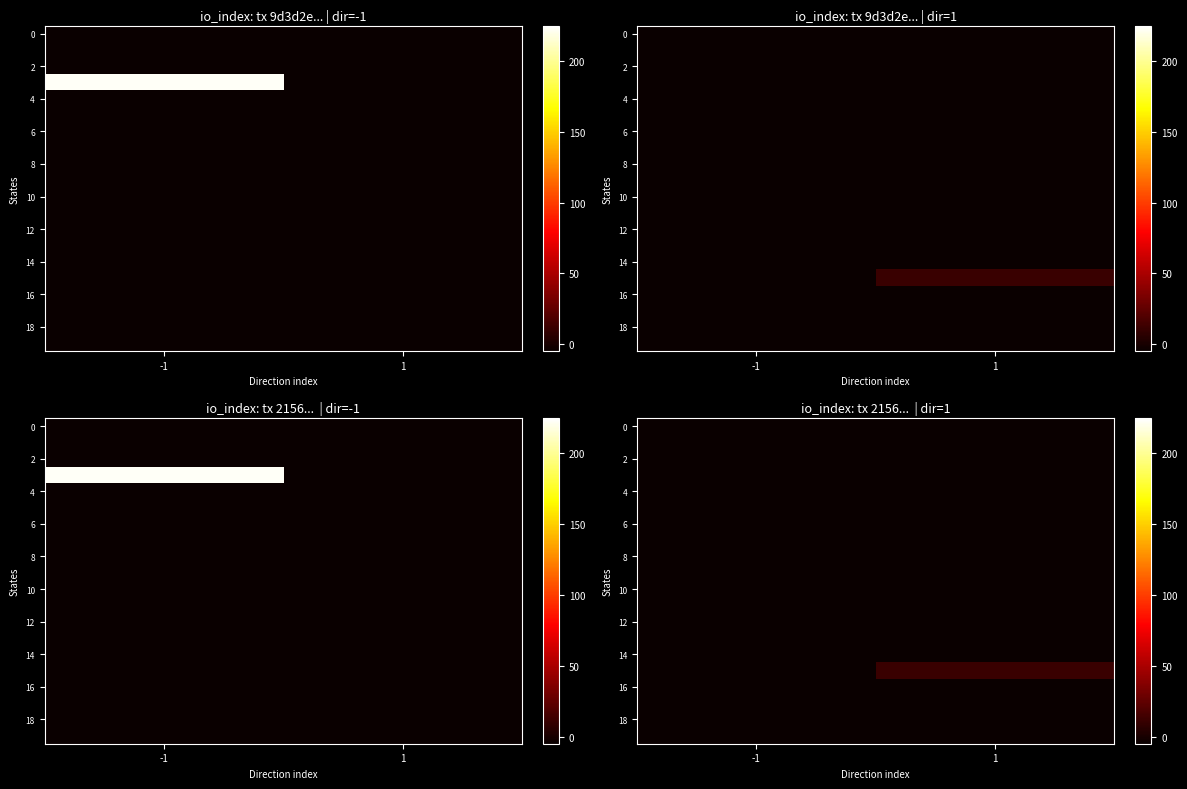

At which label does 2 reach its peak?

-1